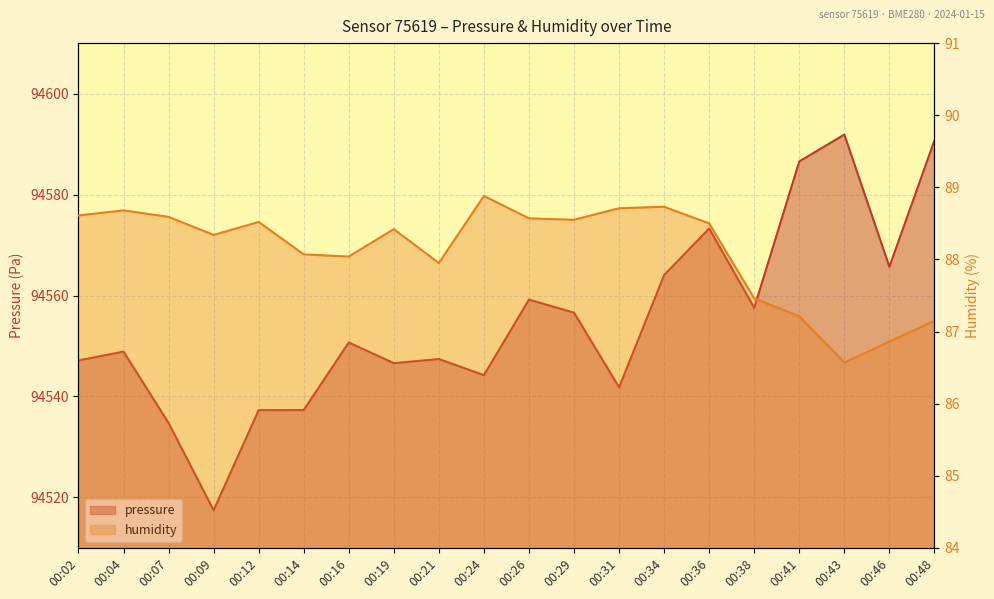

Rank the series at 00:46 from highest to lowest value.

pressure, humidity